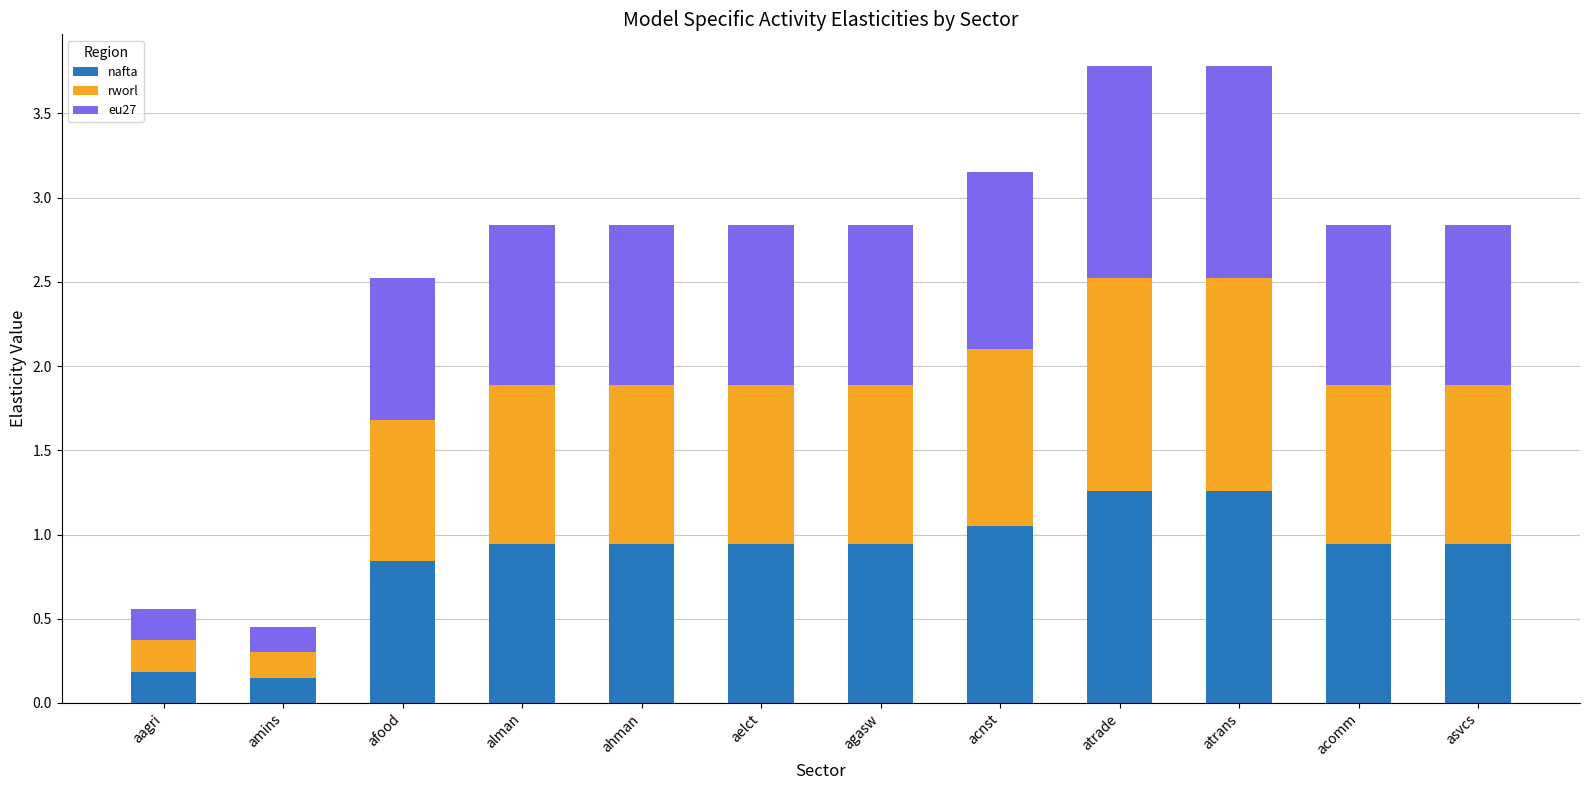

The nafta series shows 0.4 at afood. True or false?

False